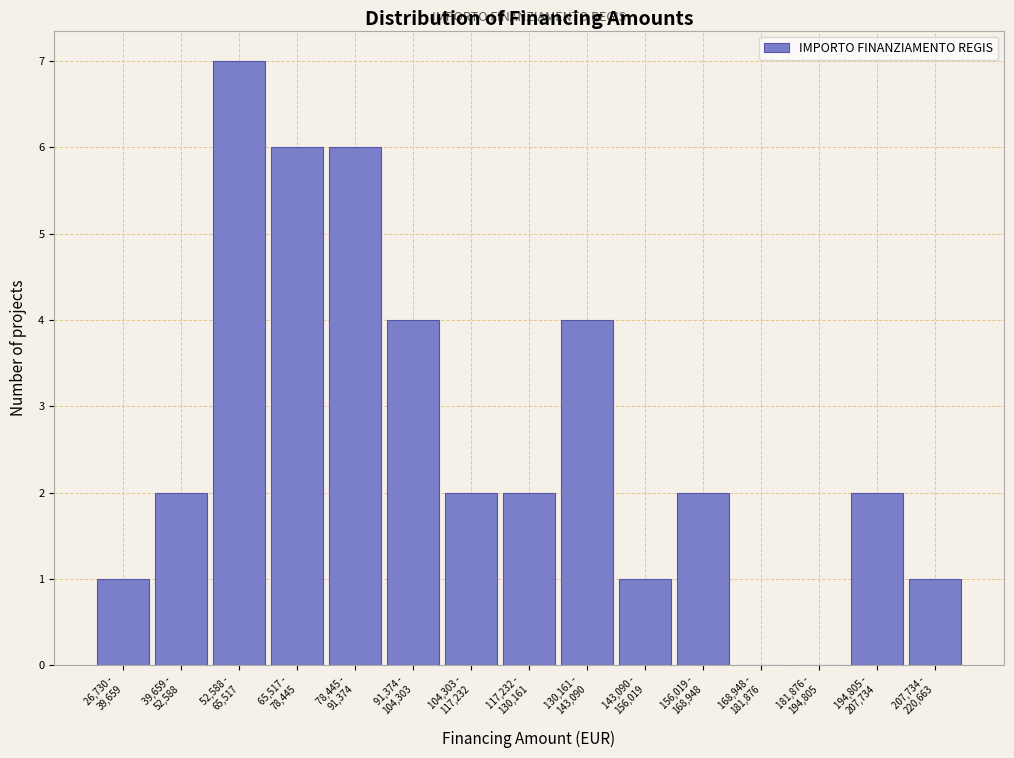

What is the maximum value shown in the chart?

7